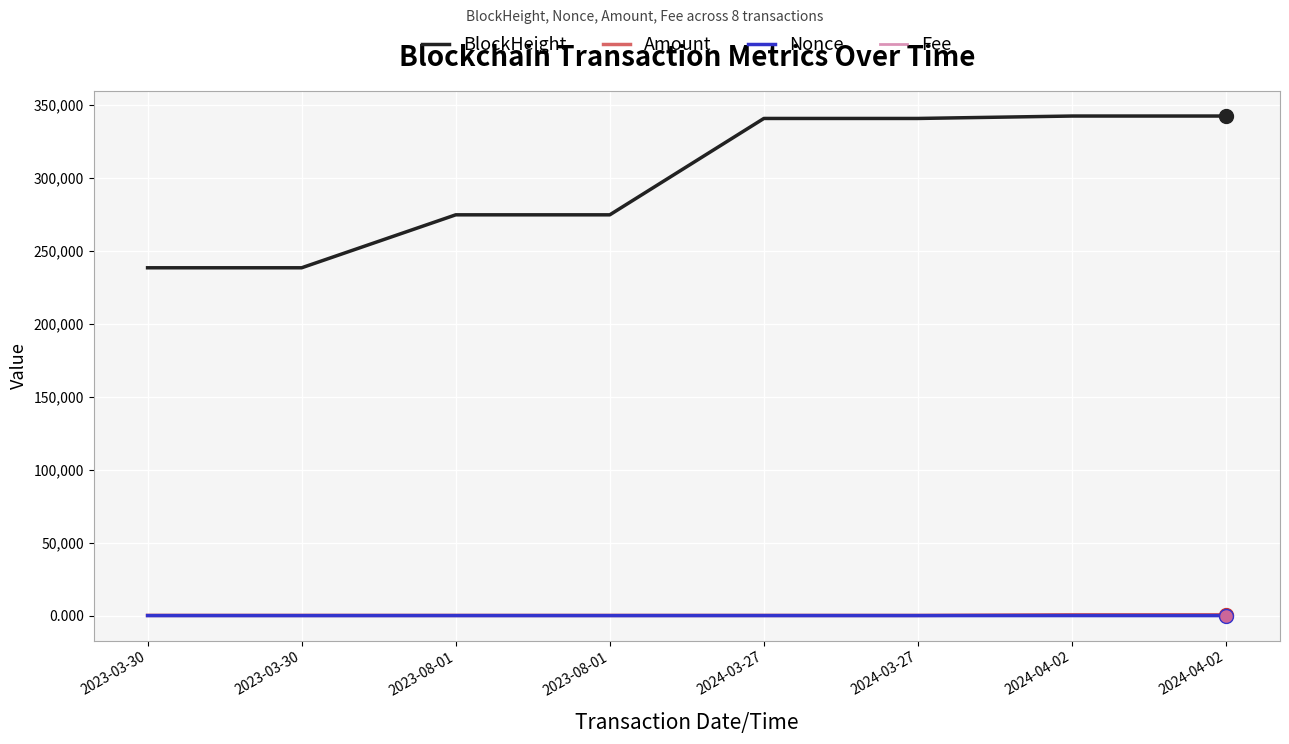

How many interior local valleys does the Fee series have?

3